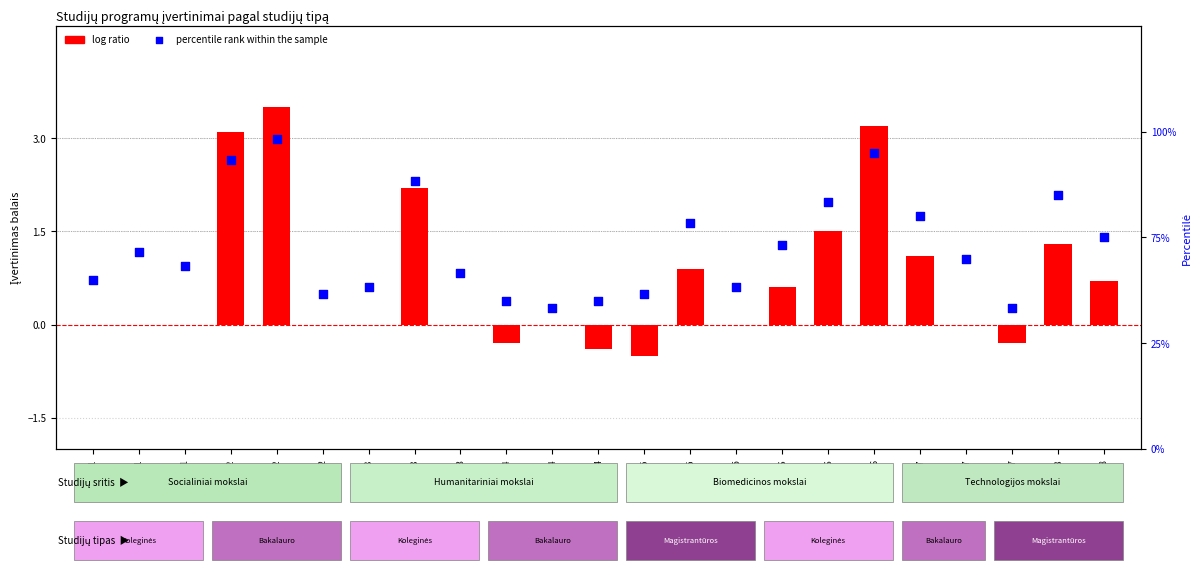

Which series has the widest spread of Y values?

log ratio